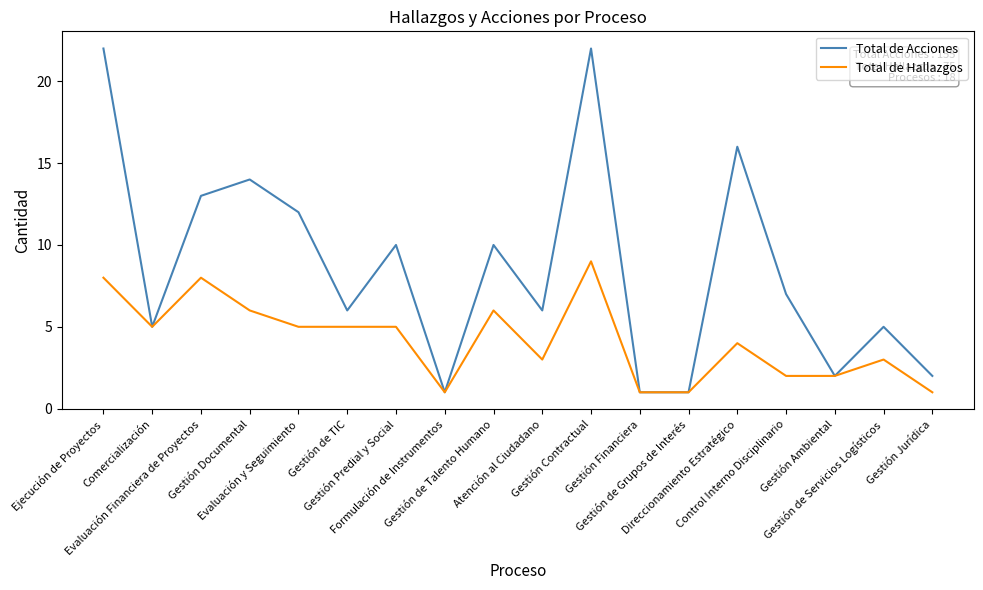

What is the maximum value shown in the chart?

22